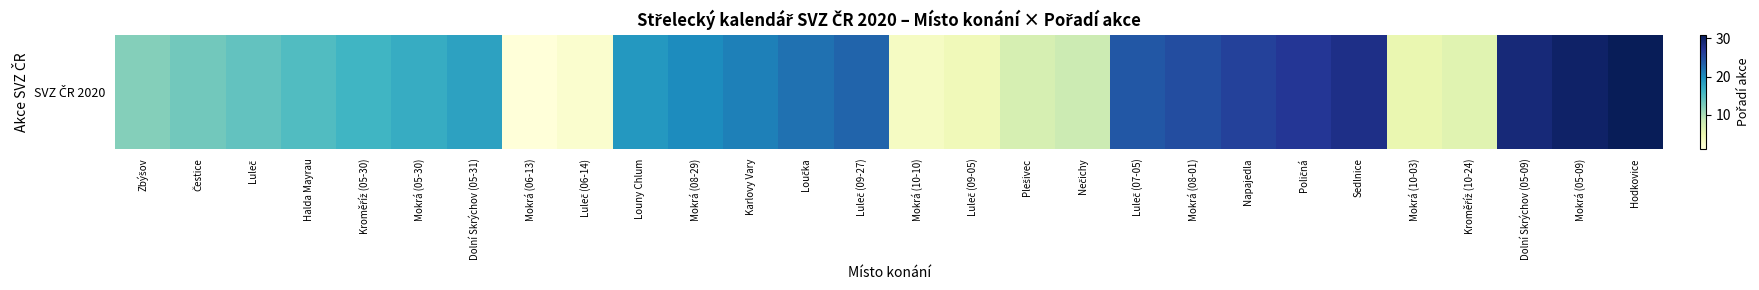

What is the maximum value shown in the chart?

31